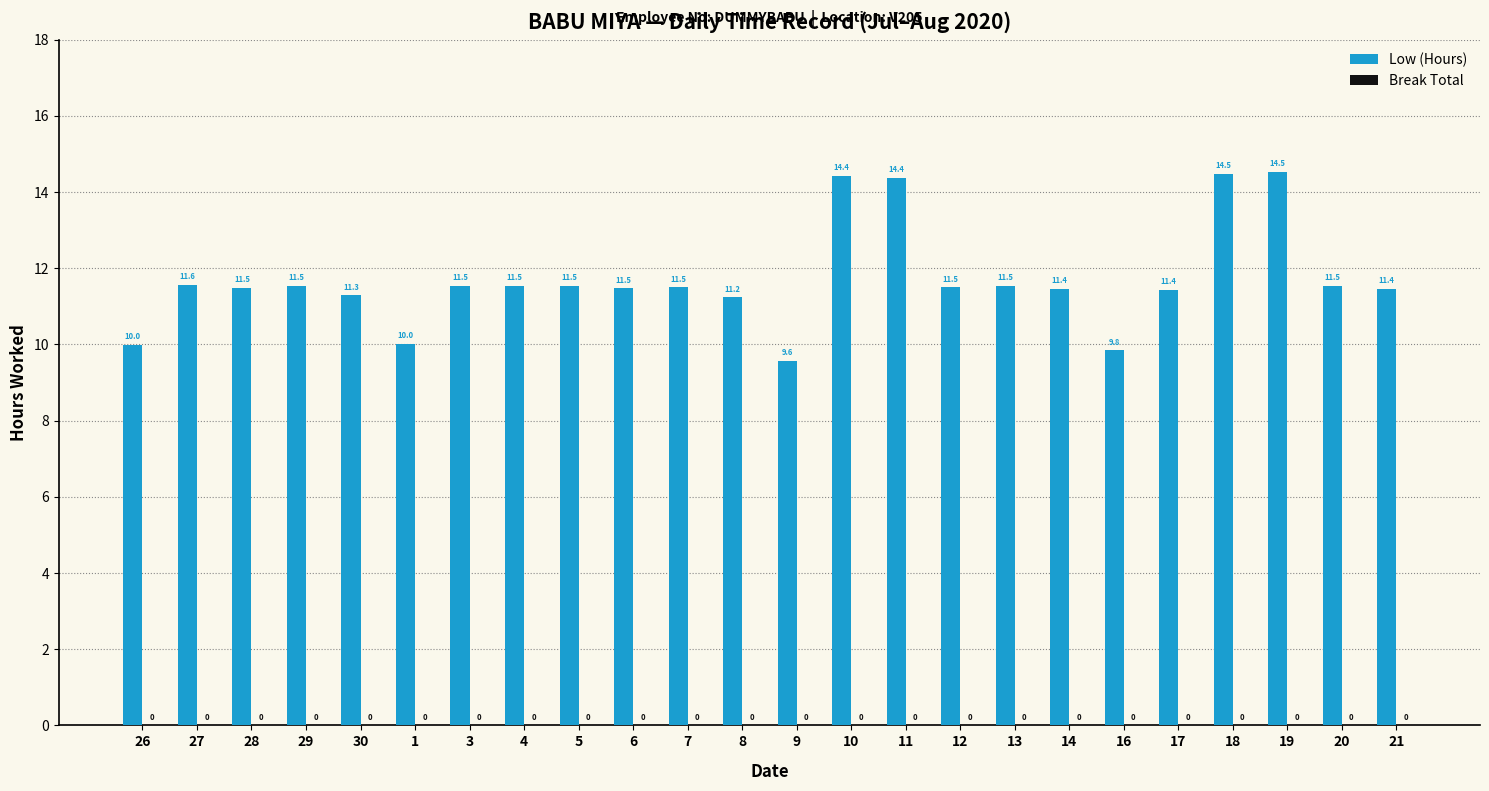

What is the change in value from 9 to 13?

+2.0